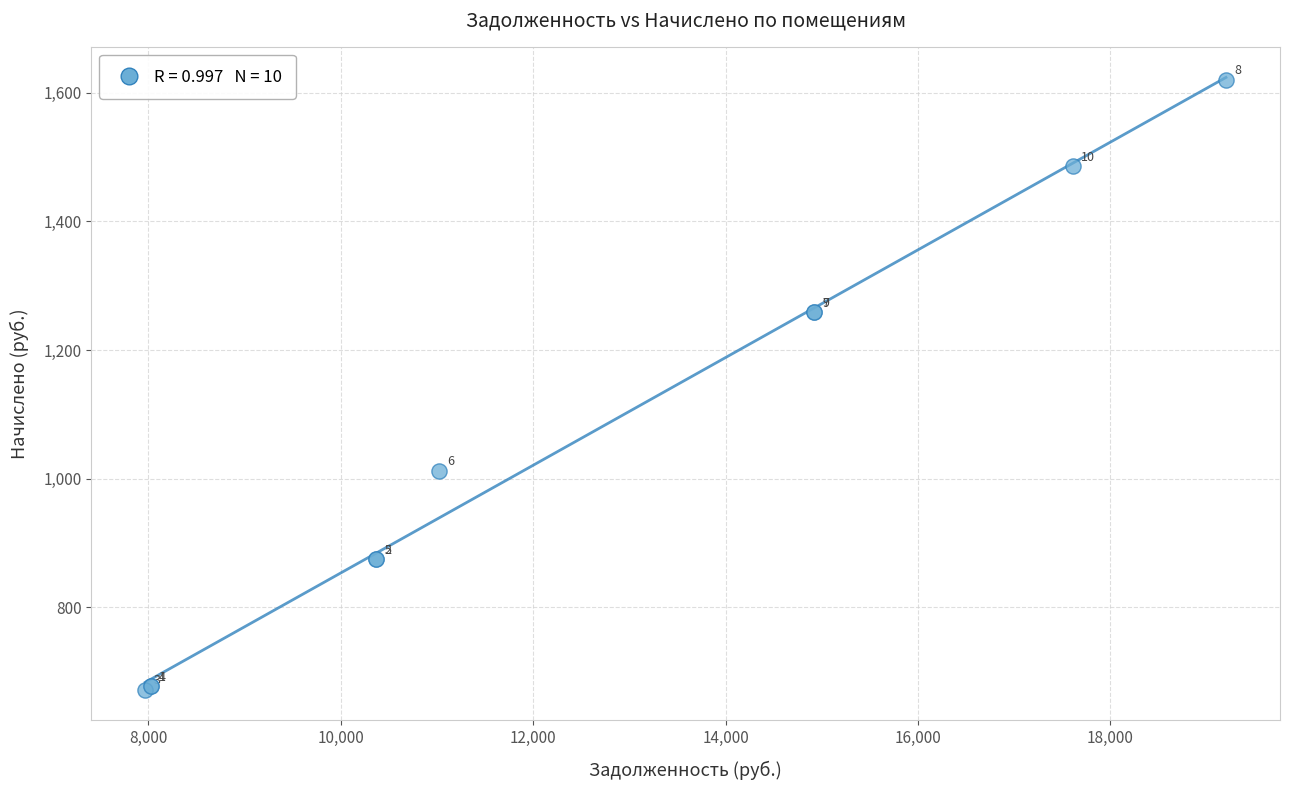

What Y value in the scatter plot is closest to 1146?

1258.7